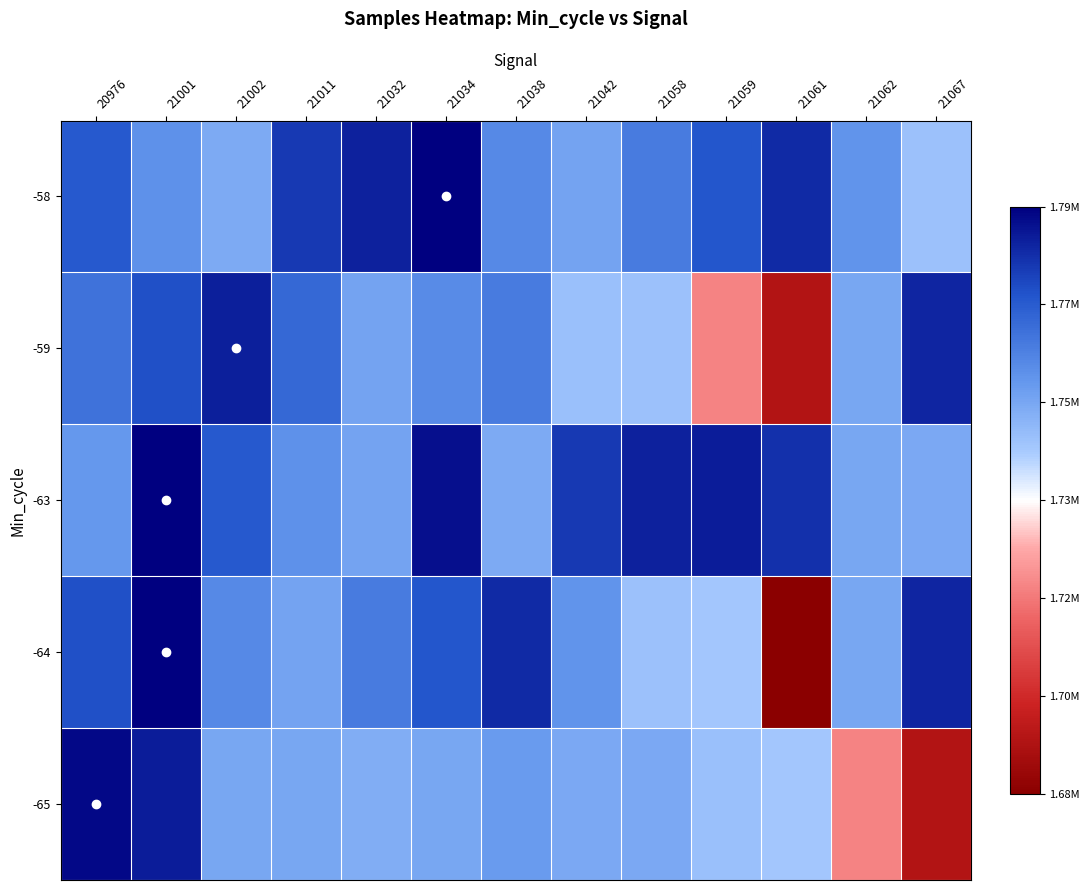

List the series in order of their peak value, lowest first.

-59, -65, -58, -64, -63